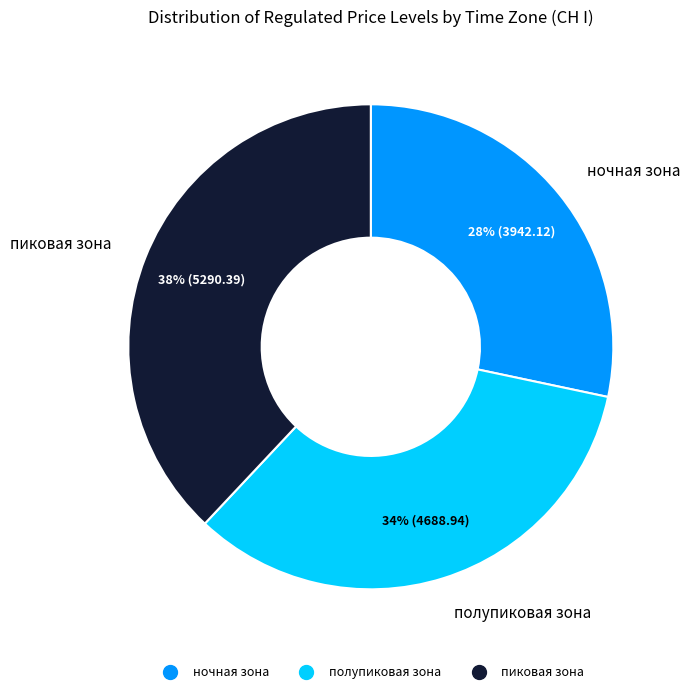

Is it true that полупиковая зона is 34% of the pie?

True